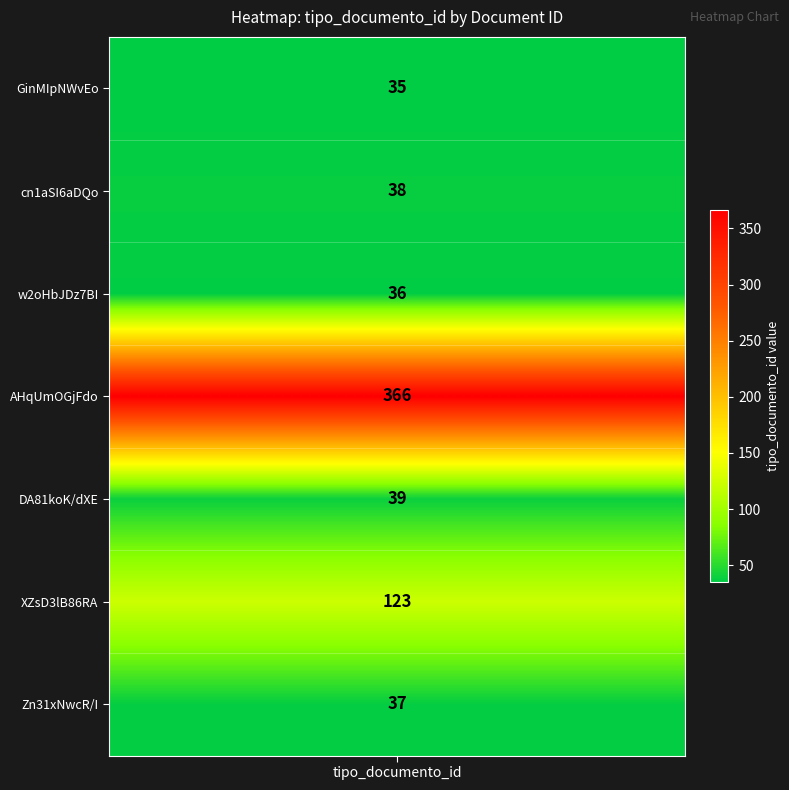

The chart shows a value of 123 at XZsD3lB86RA%253D. True or false?

True